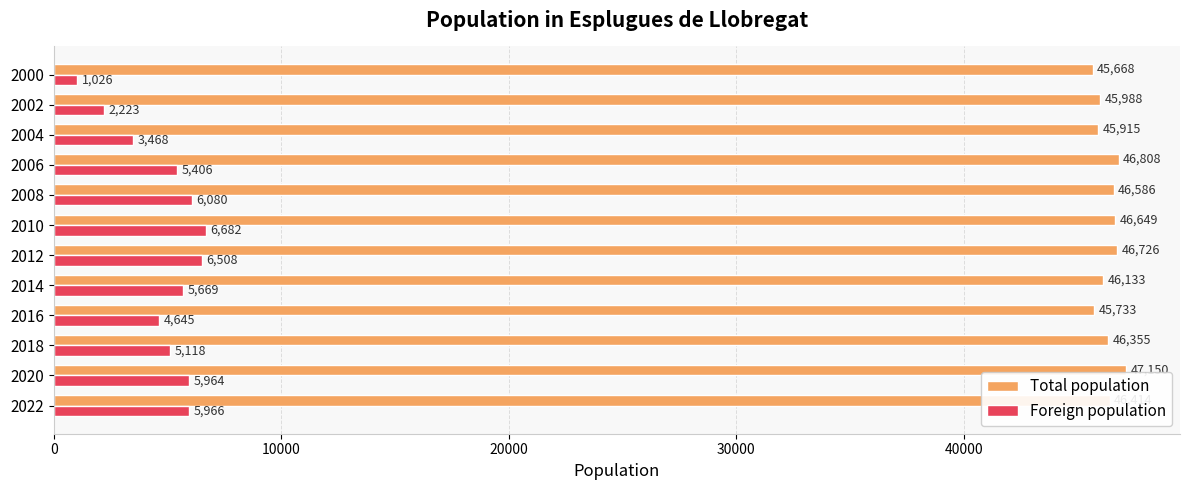

Rank the categories by Foreign population value from lowest to highest.

2000, 2002, 2004, 2016, 2018, 2006, 2014, 2020, 2022, 2008, 2012, 2010